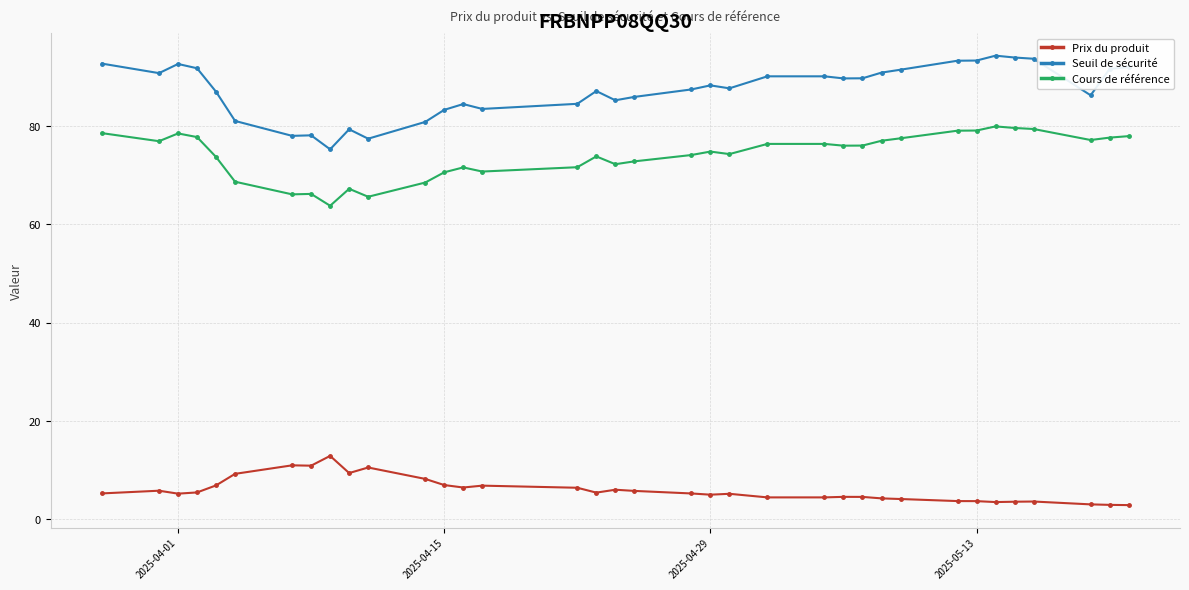

What is the difference between the maximum and second lowest values in the Prix du produit series?

10.0